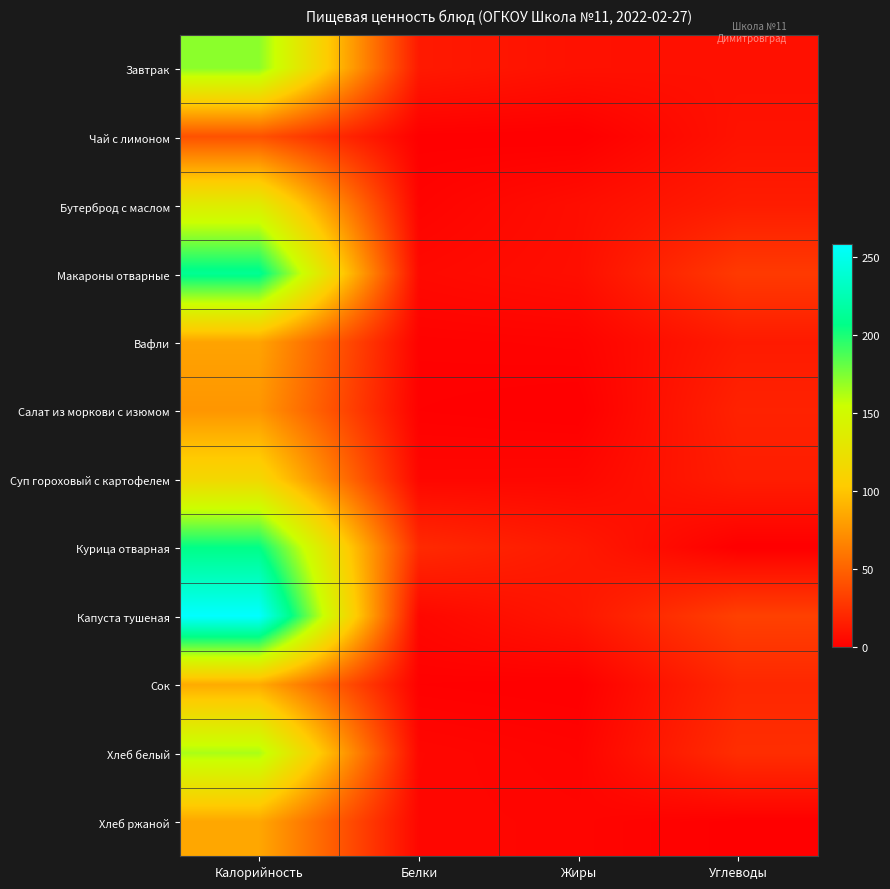

How many distinct data groups are displayed?

12